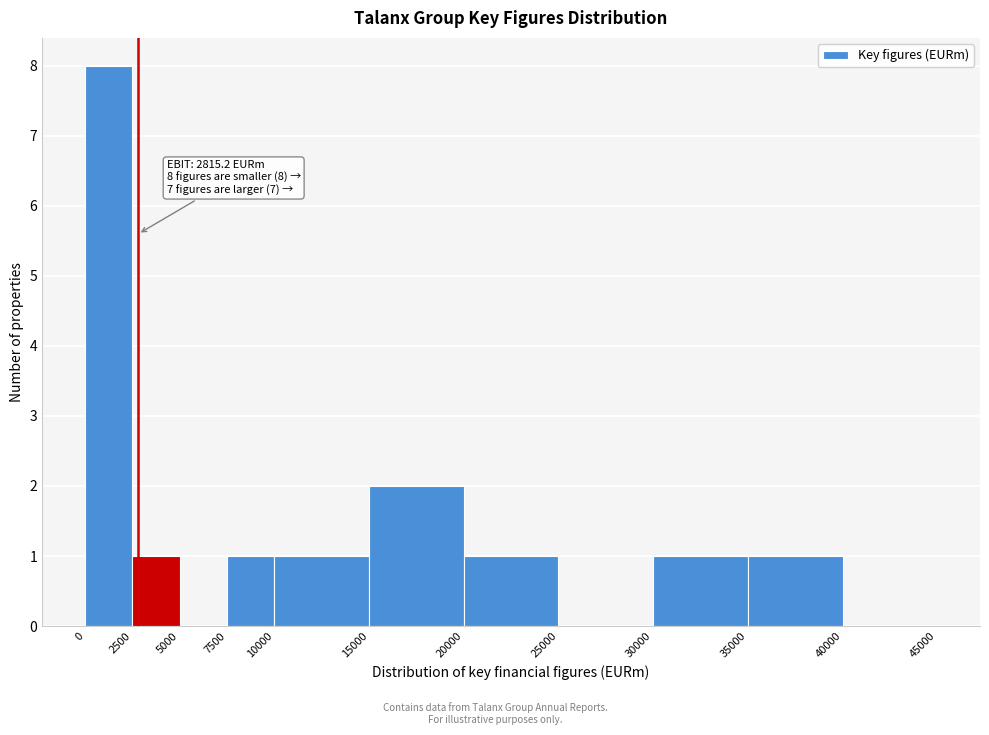

Which range on the x-axis has the tallest bar?

0 to 2500